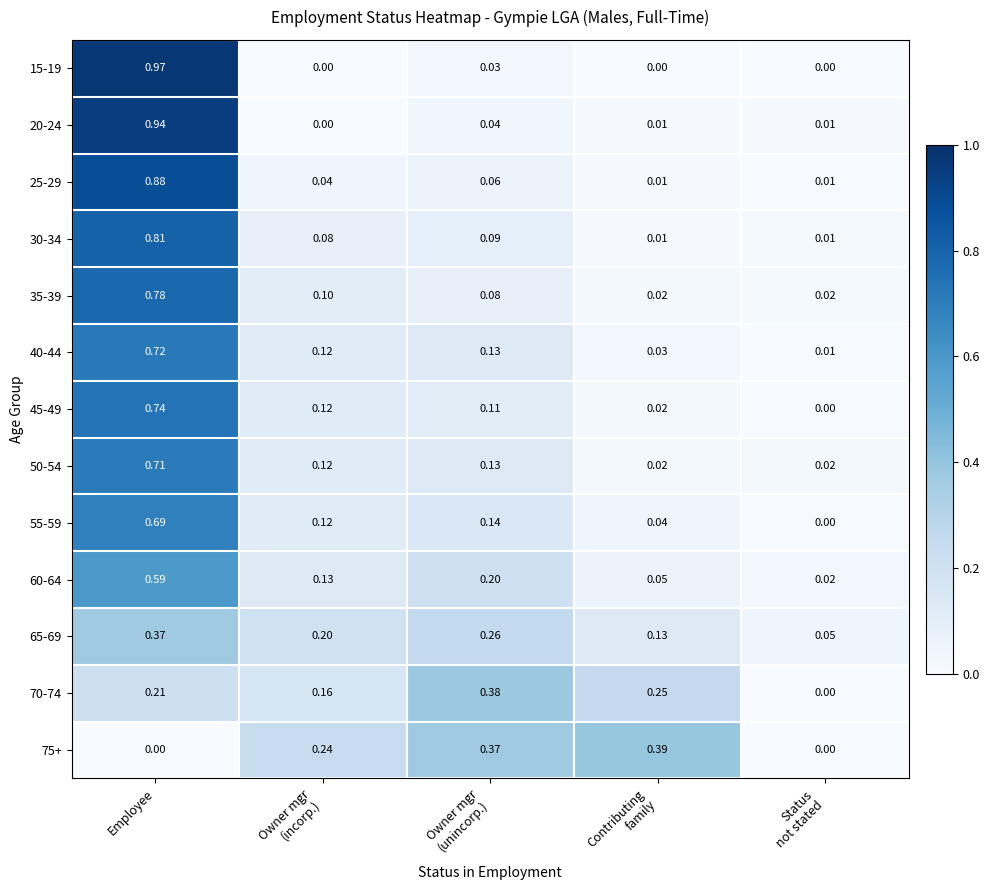

Which category has the highest value in the 25-29 series?

Employee